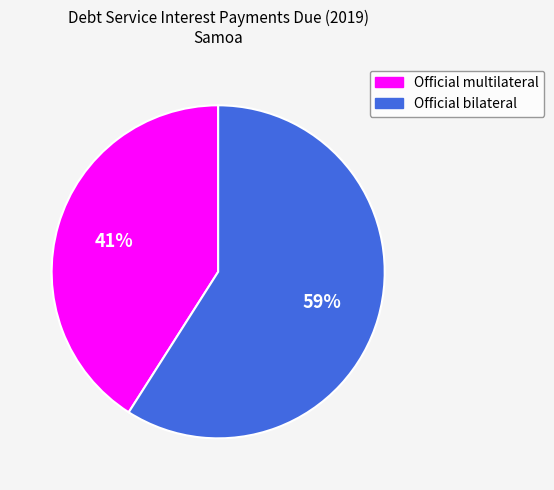

What is the ratio of the value at Official multilateral to the value at Official bilateral?

0.7